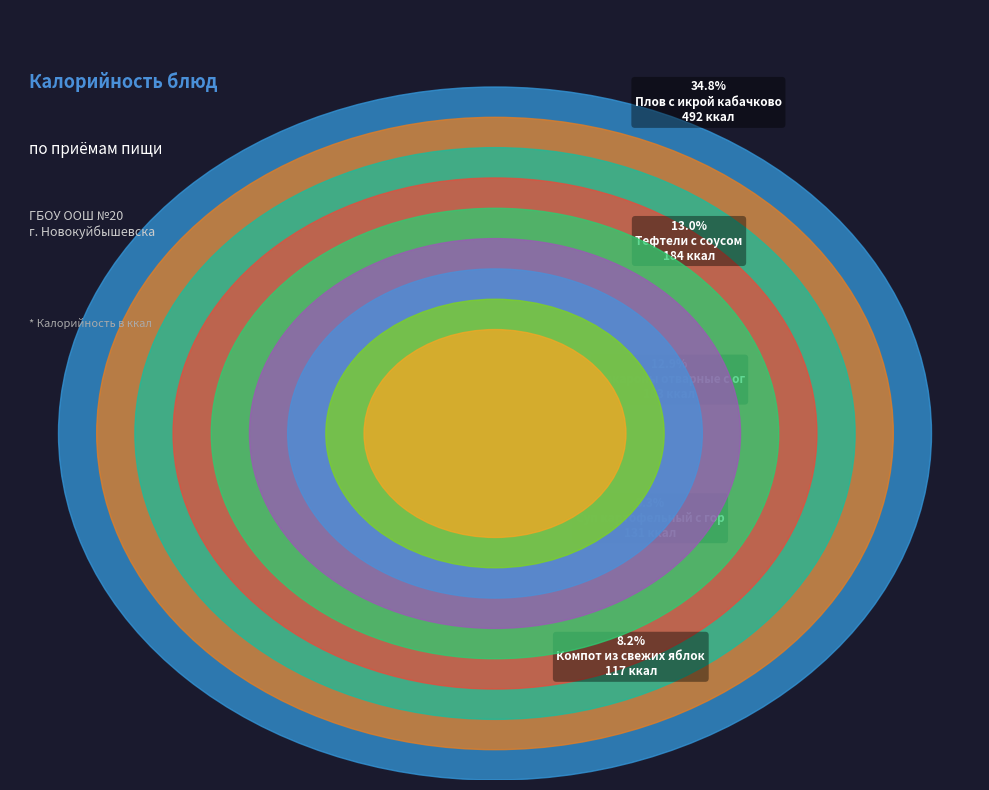

To the nearest percent, what portion does Хлеб пшеничный (завтрак) represent?

4%